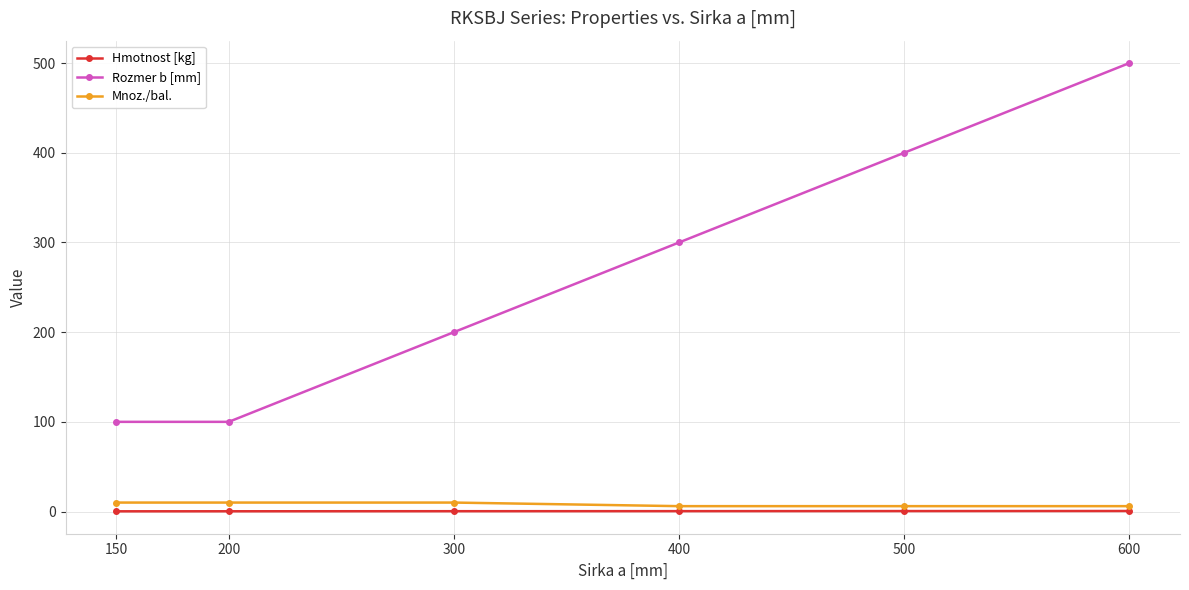

What is the difference between the Rozmer b [mm] values at 150 and 300?

100.0